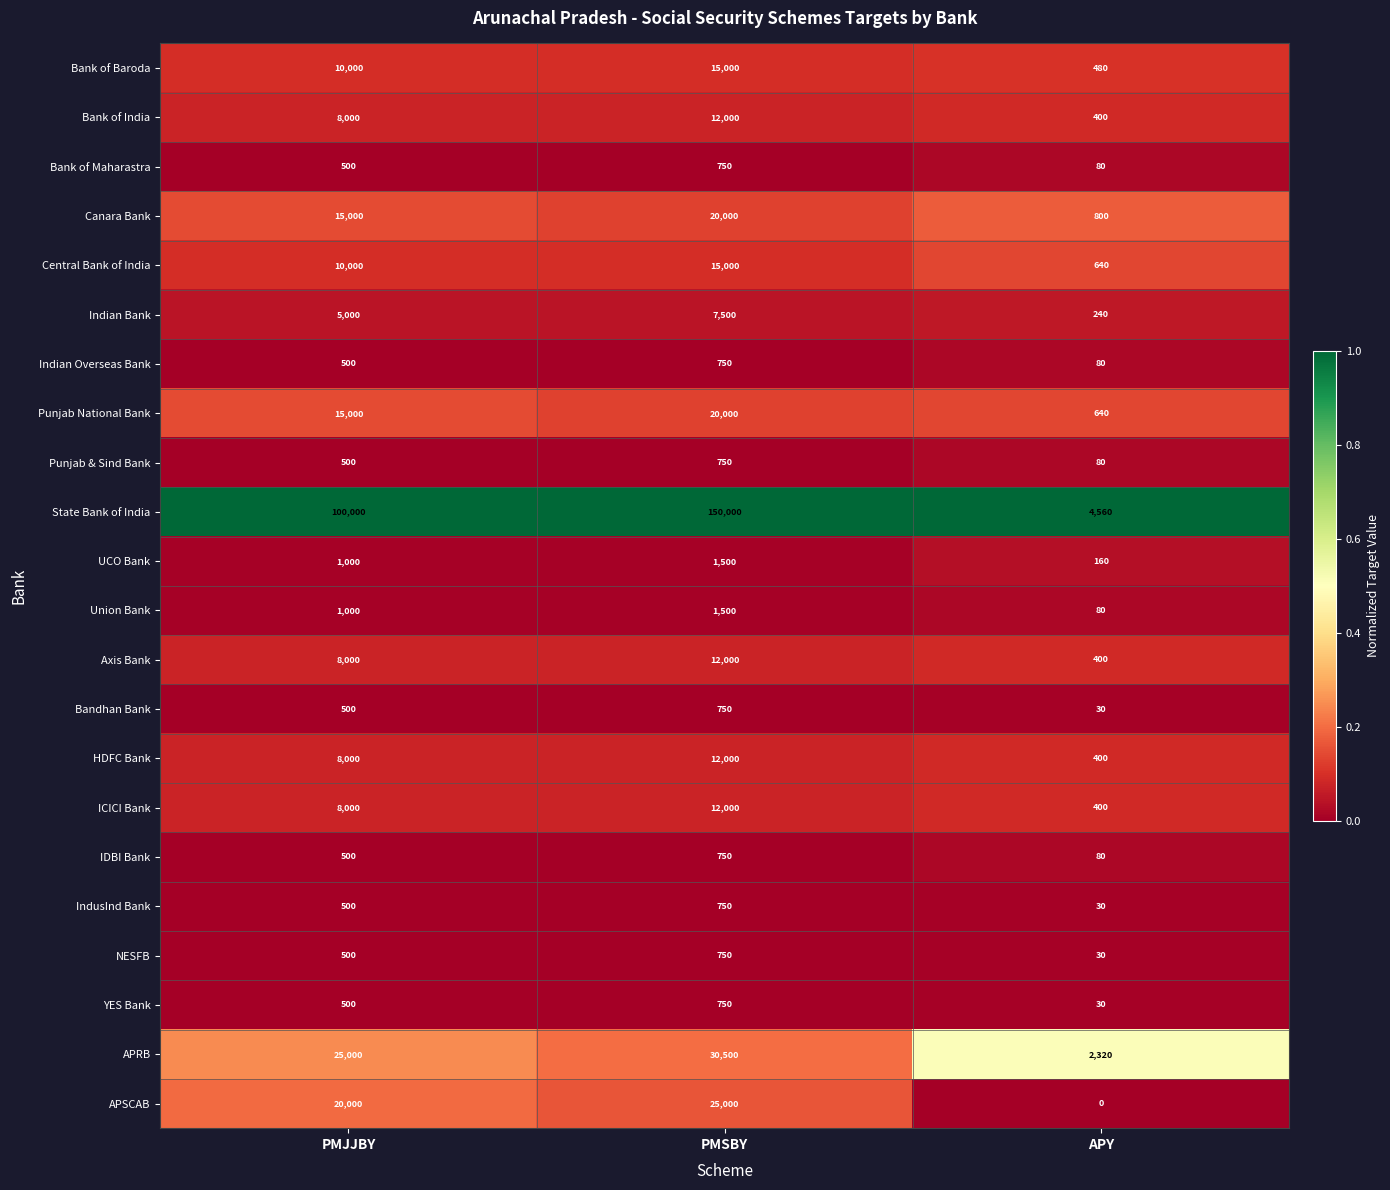

Which series changed the most between PMSBY and APY?

State Bank of India